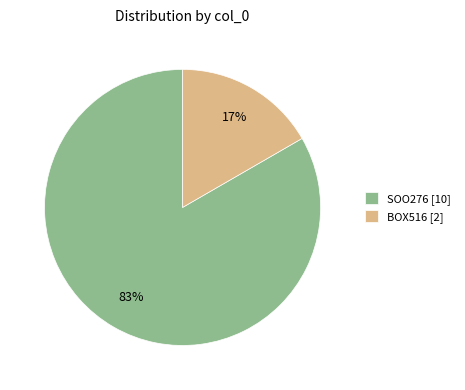

To the nearest percent, what portion does BOX516 represent?

17%